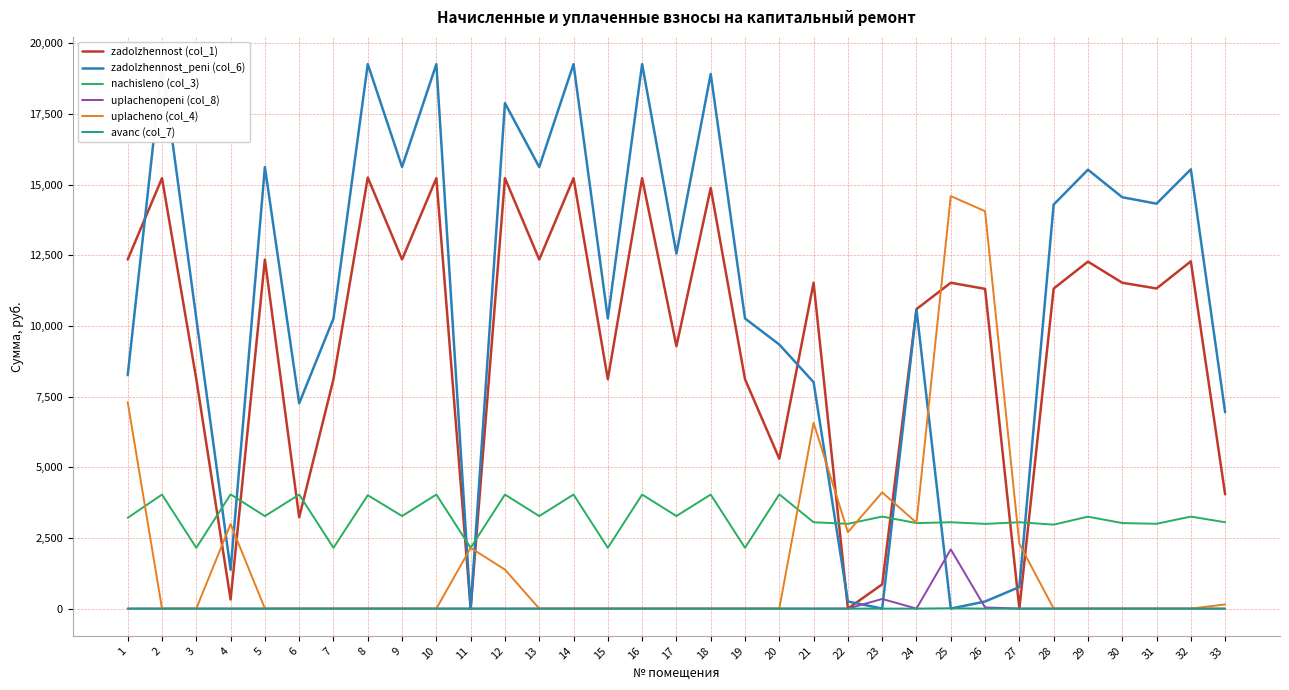

What is the total value across all series at 28?

28585.9